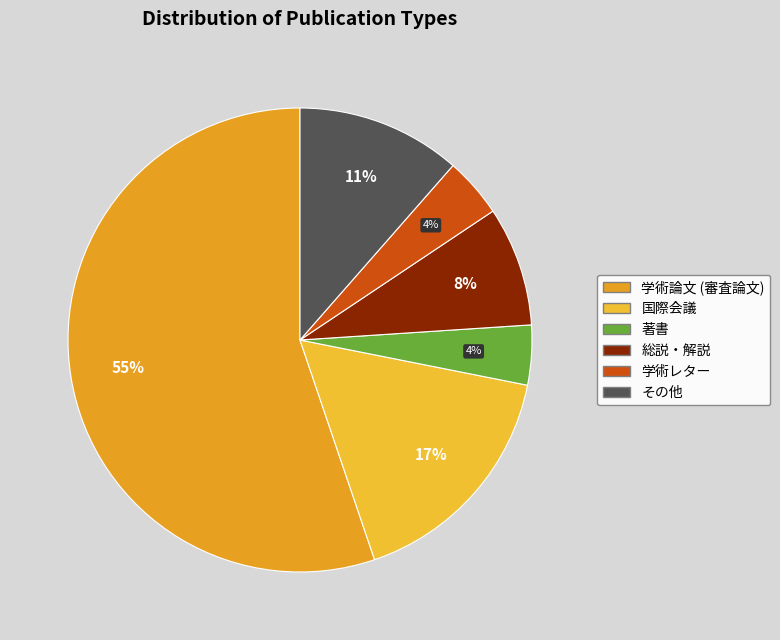

Count the number of slices in the pie.

6